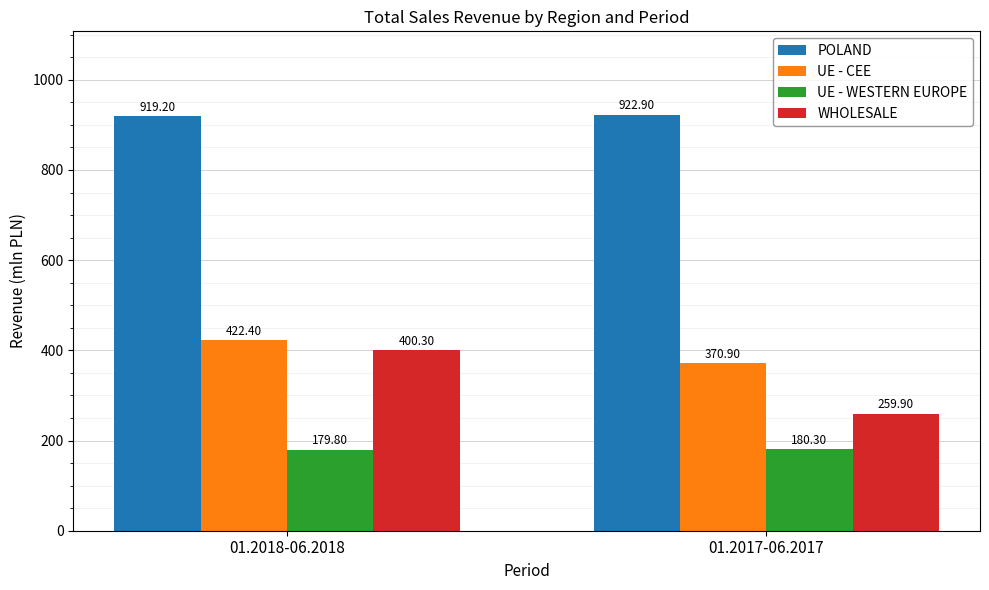

Where does the POLAND series first go above 922?

01.2017-06.2017